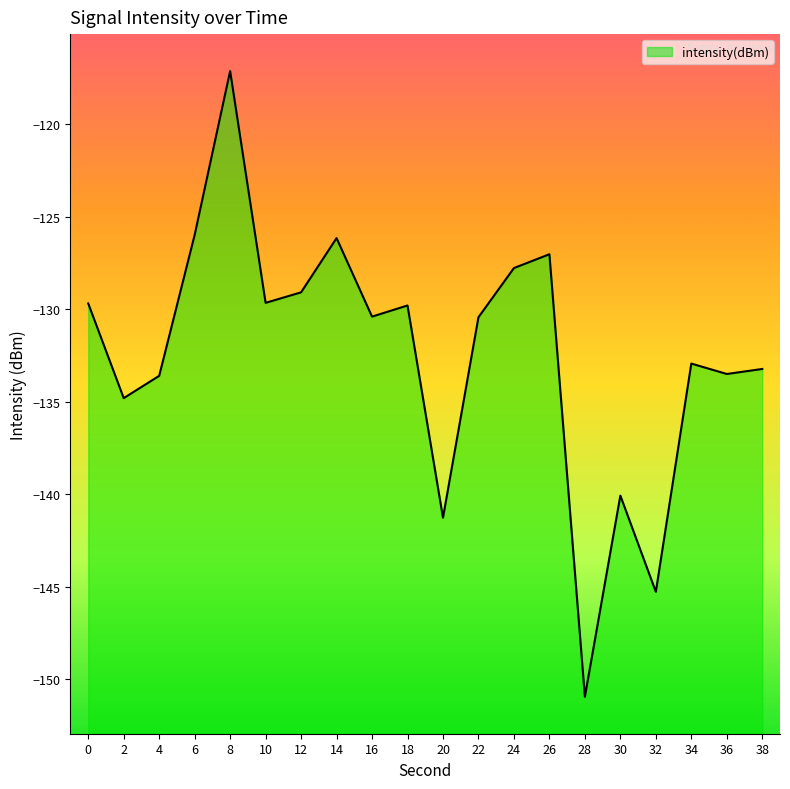

The chart shows a value of -241.5 at 20. True or false?

False